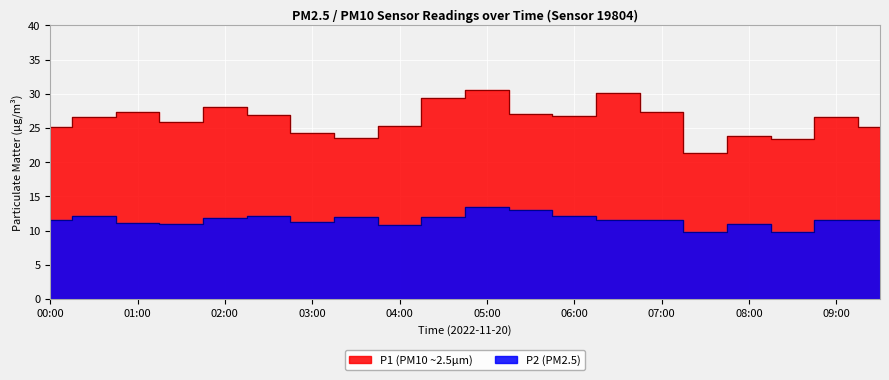

Reading left to right, list all the values displayed in this chart.

P1: 25.1	26.6	27.4	25.9	28.1	26.9	24.3	23.5	25.3	29.4	30.6	27.0	26.8	30.2	27.3	21.3	23.8	23.4	26.6	25.1
P2: 11.5	12.2	11.2	10.9	11.9	12.1	11.3	11.9	10.8	12.0	13.5	13.0	12.1	11.6	11.5	9.7	10.9	9.8	11.6	11.5